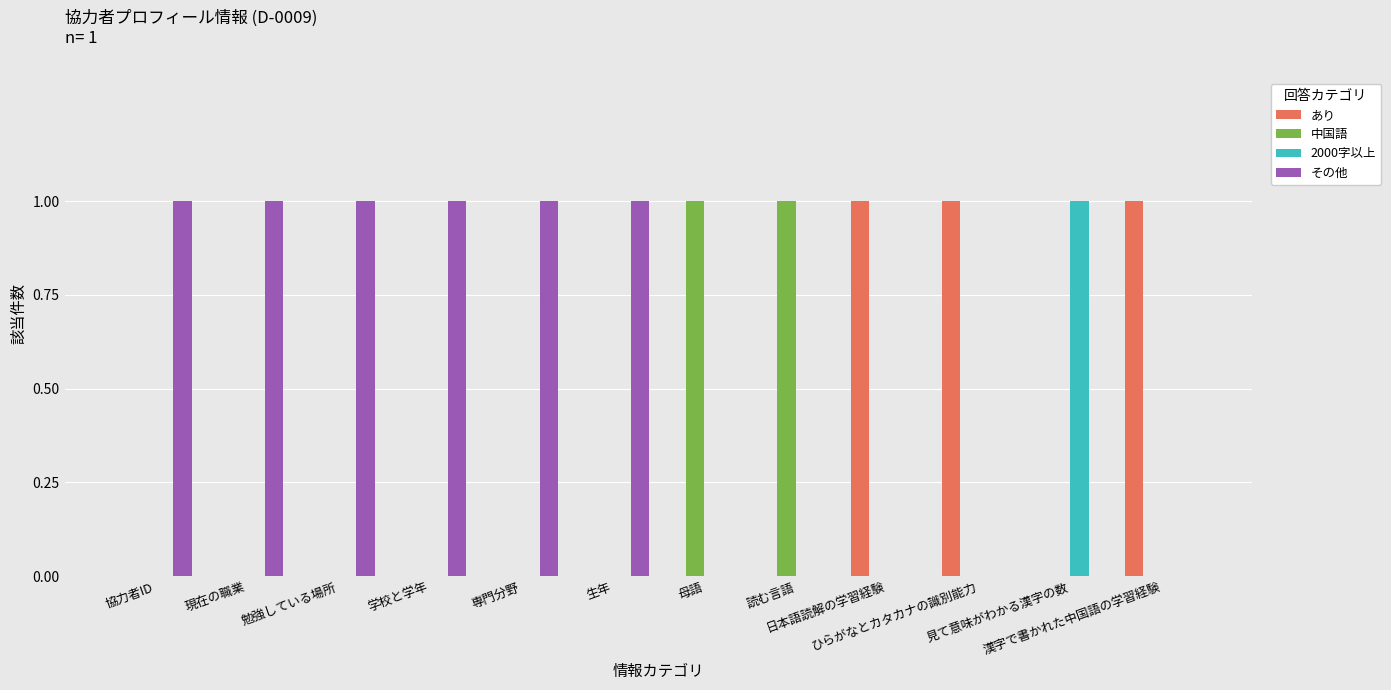

What are all the series names shown in the legend?

あり, 中国語, 2000字以上, その他